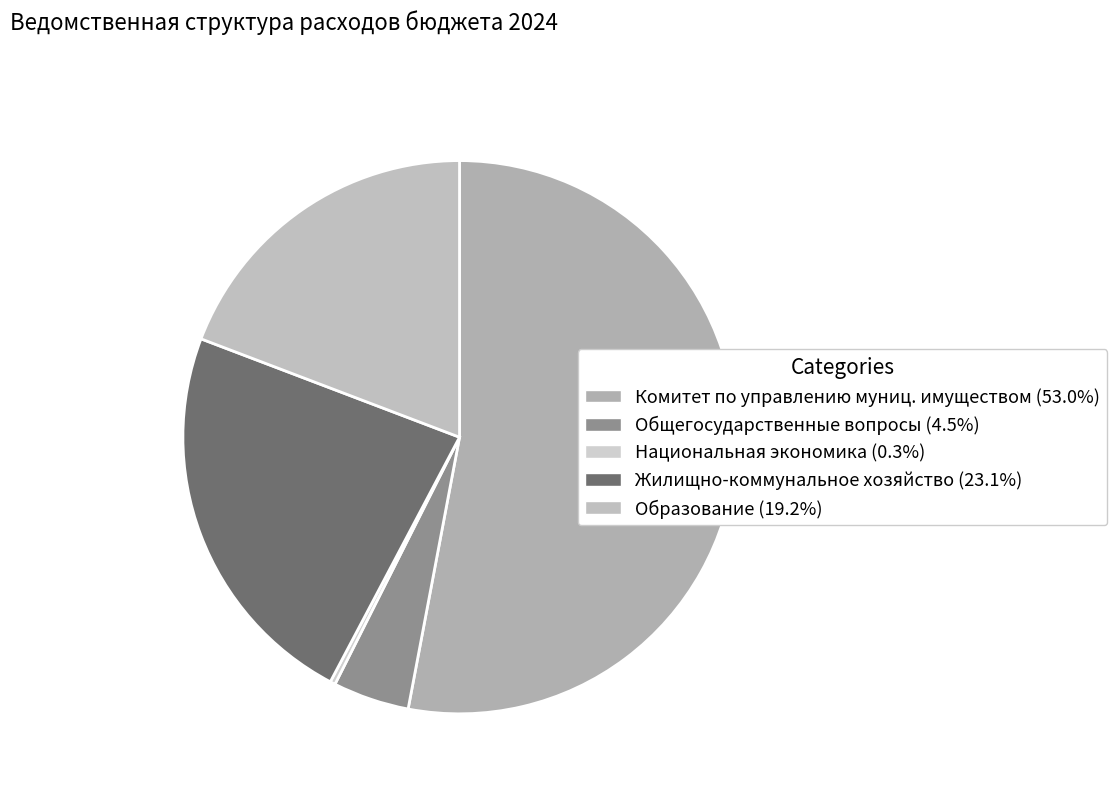

Count the number of slices in the pie.

5